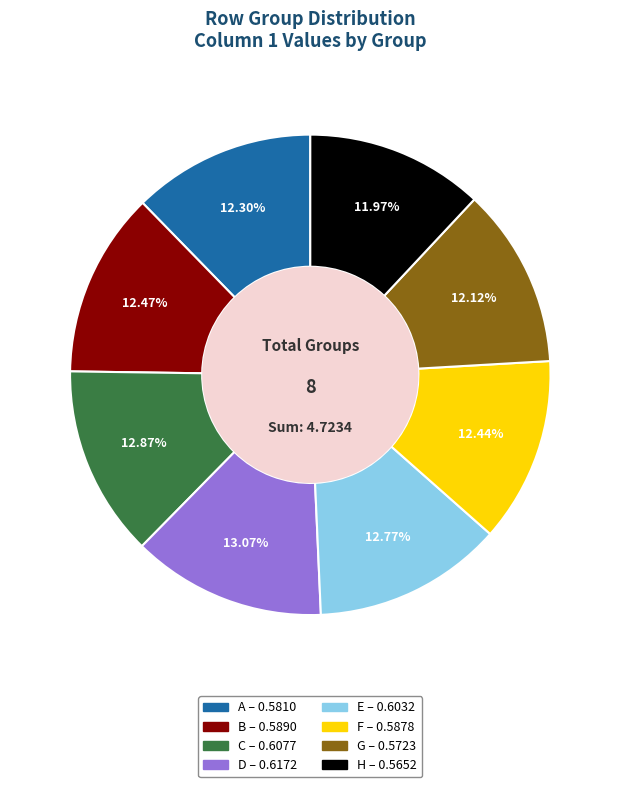

Is it true that H is 12% of the pie?

True